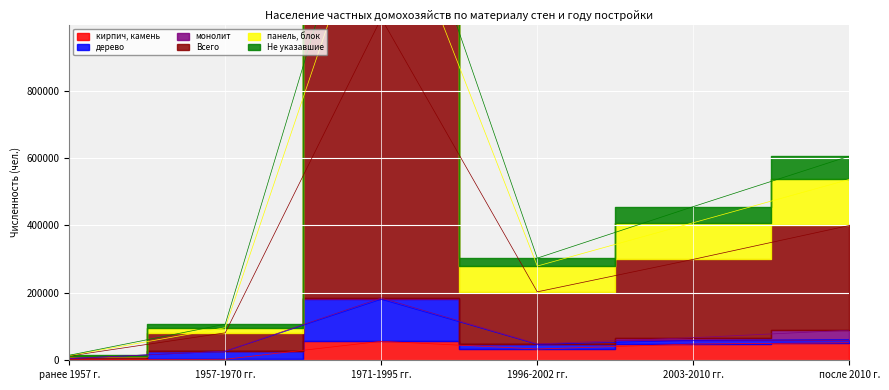

What is the total value across all series at 1996-2002 гг.?

819136